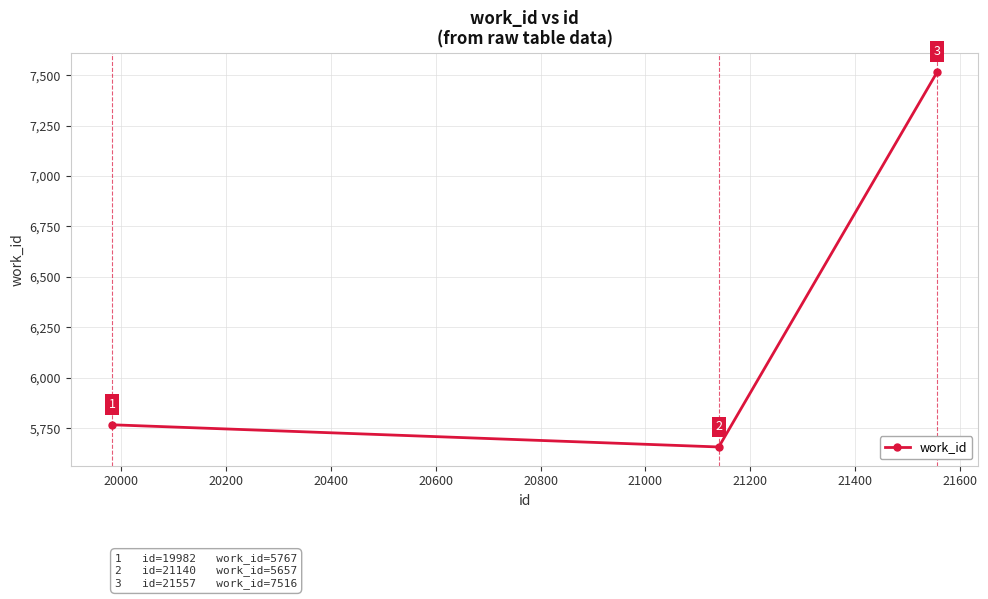

Reading left to right, extract all data points from this chart.

5767	5657	7516